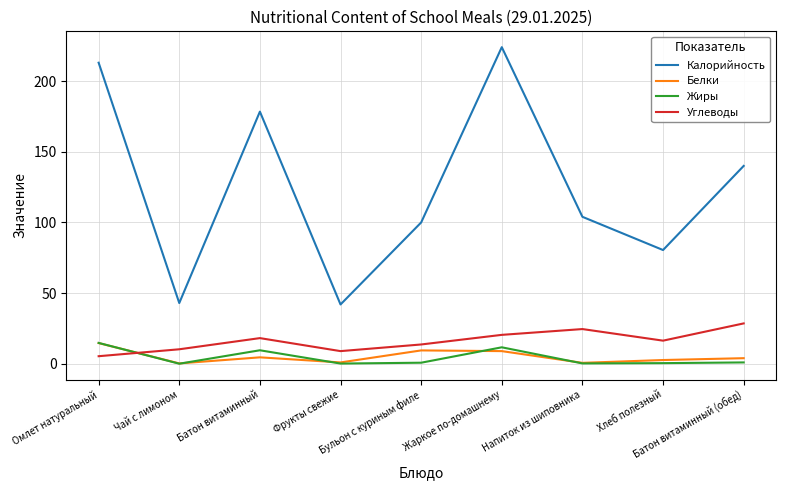

True or false: Калорийность has more than 0 points higher than both neighbors.

True